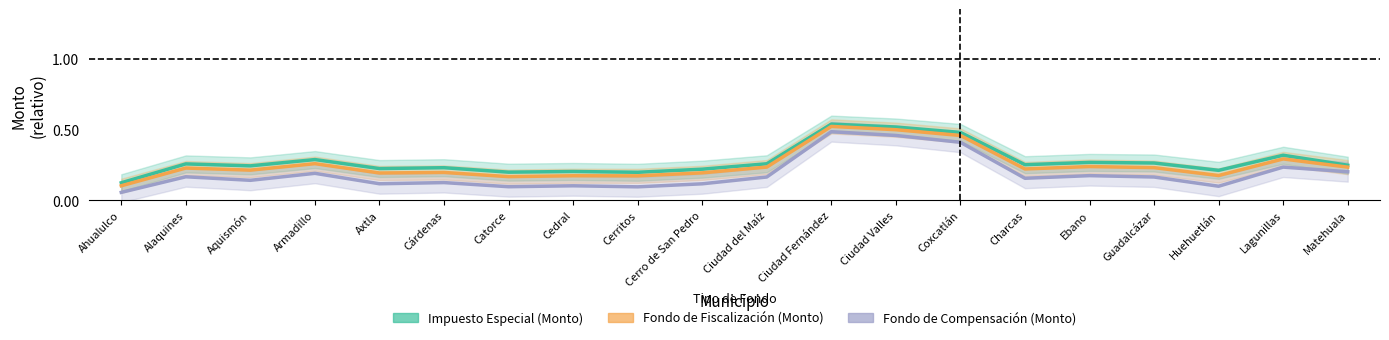

True or false: Fondo de Fiscalización (Monto) and Impuesto Especial (Monto) cross at least once.

False